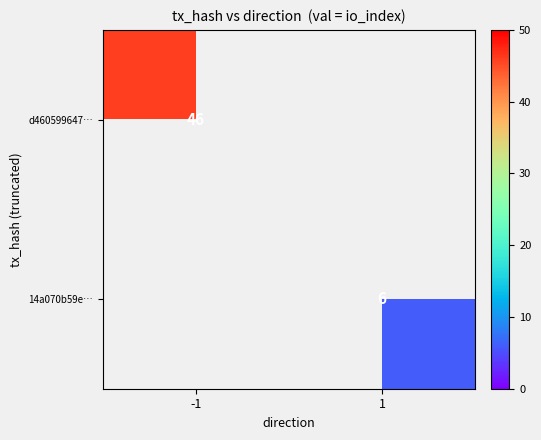

True or false: d460599647… has a value of 46 at -1.

True